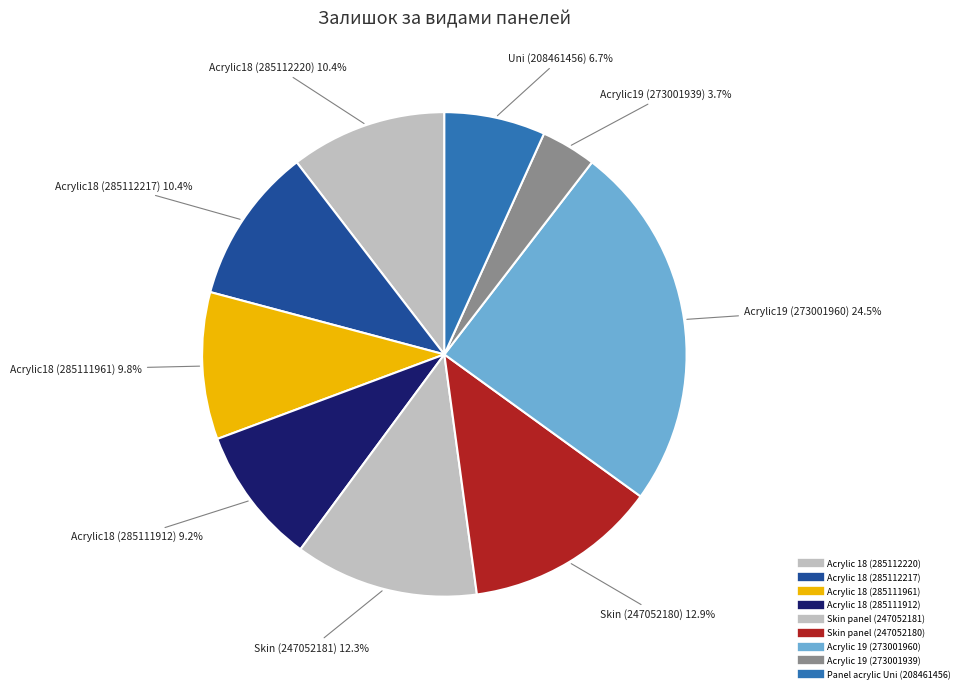

The Acrylic 19 (273001939) slice represents 15% of the pie. True or false?

False